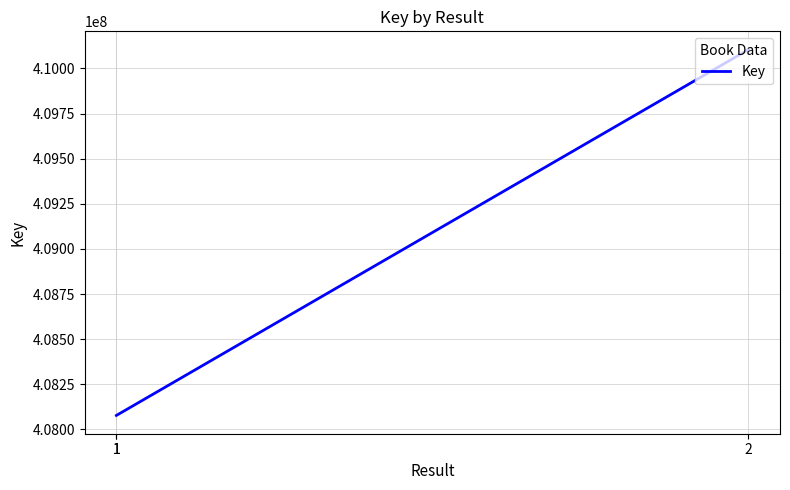

What is the difference between the maximum and minimum values?

2026260